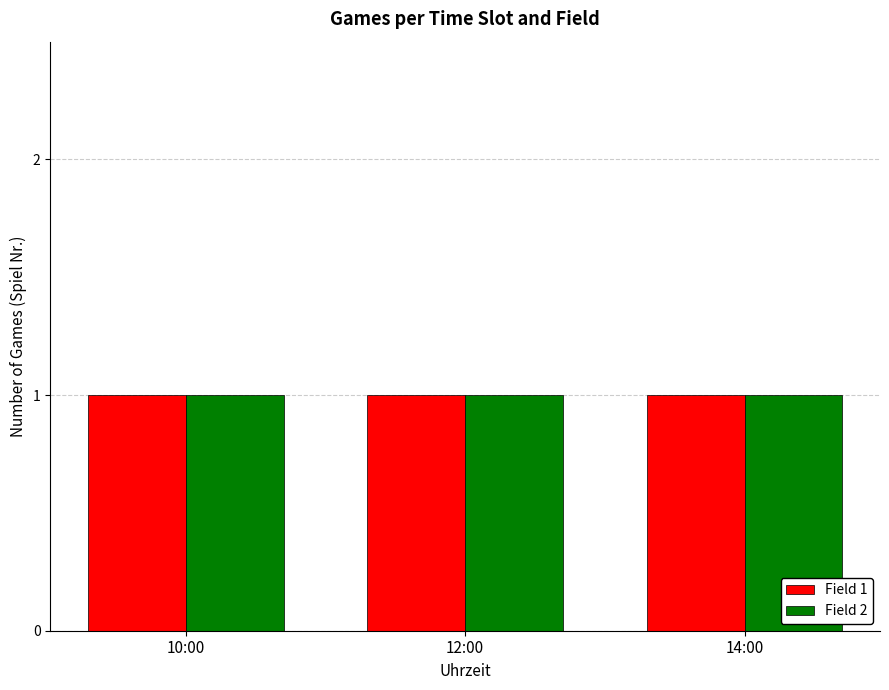

What is the label of the 1st bar from the right?

14:00